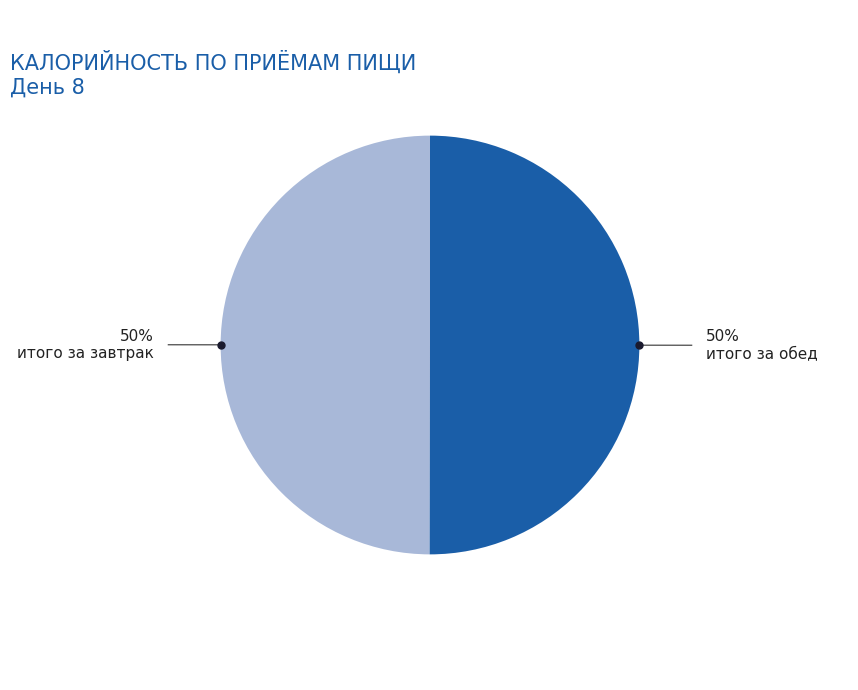

To the nearest percent, what is the average slice percentage?

50%